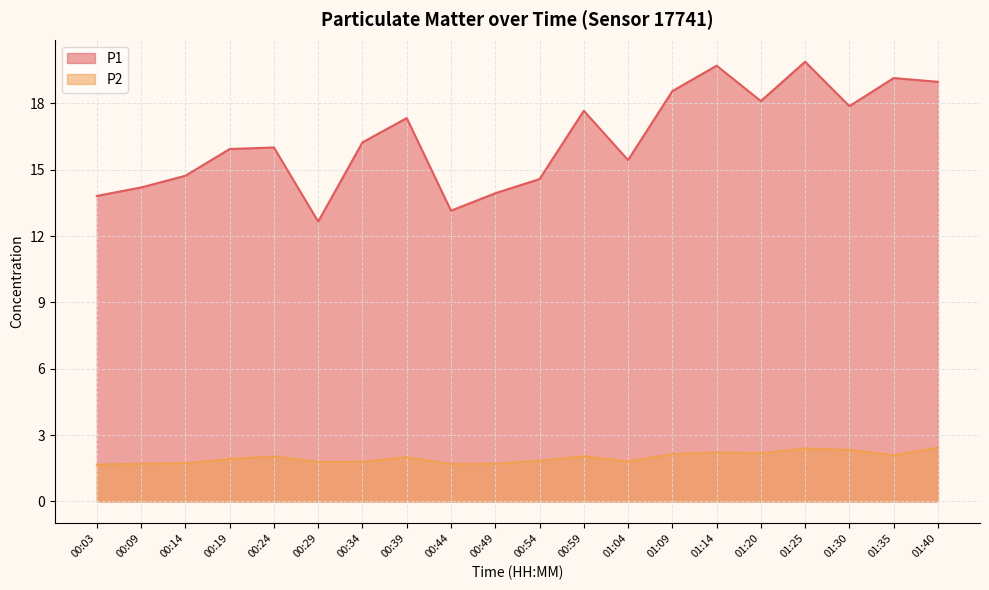

What is the spread (max minus min) of values at 01:09?

16.4